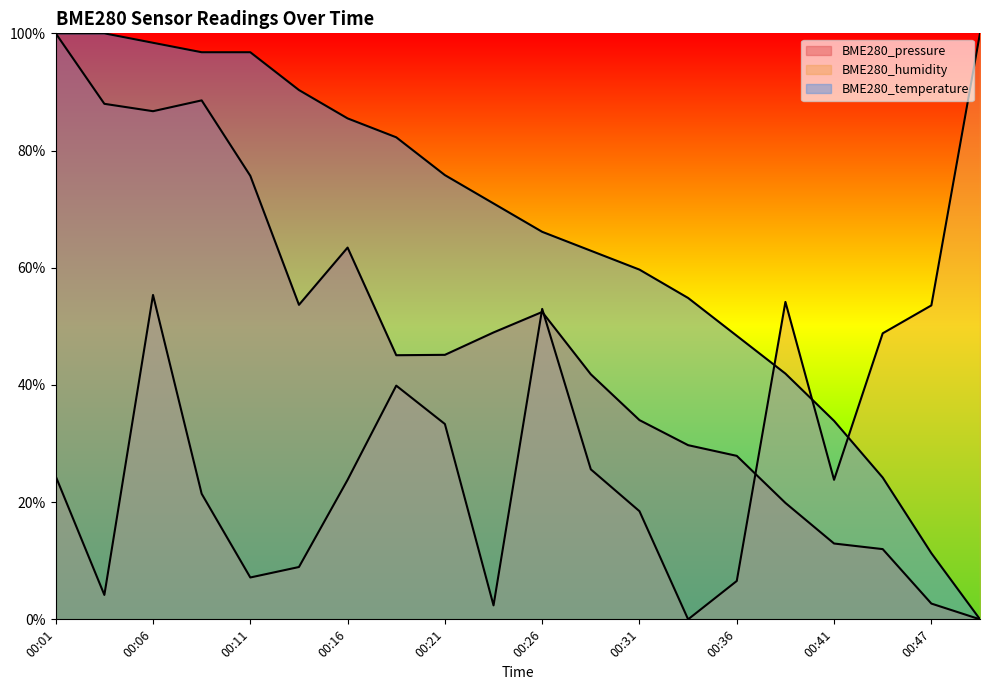

What is the maximum value shown in the chart?

1.0